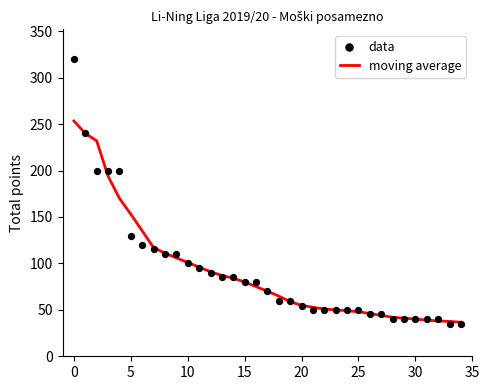

Which series contains the highest Y value?

data